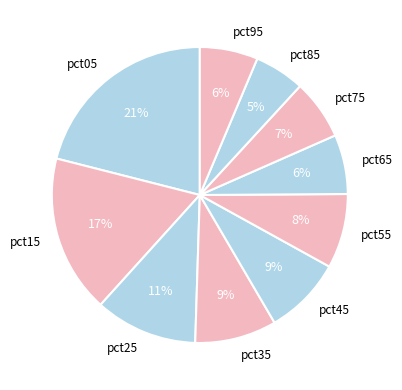

To the nearest percent, what is the average slice percentage?

10%